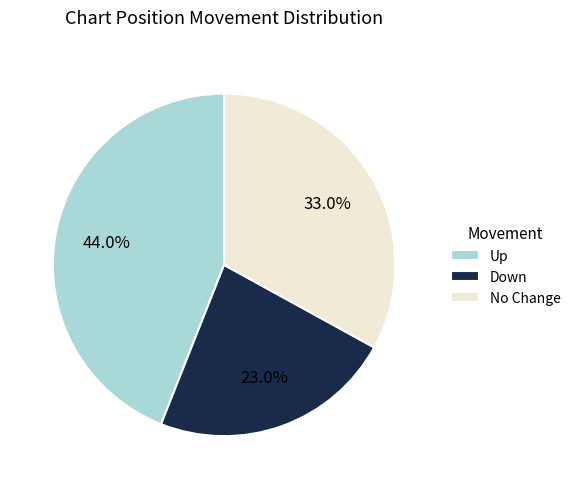

Rank the categories by value from lowest to highest.

Down, No Change, Up